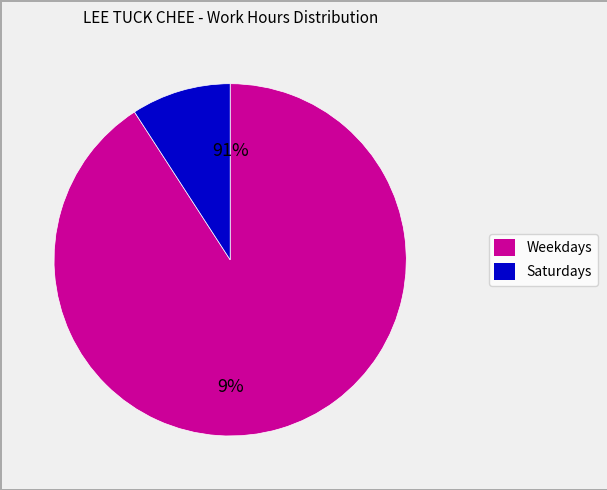

Which slice is the smallest?

6-Sat